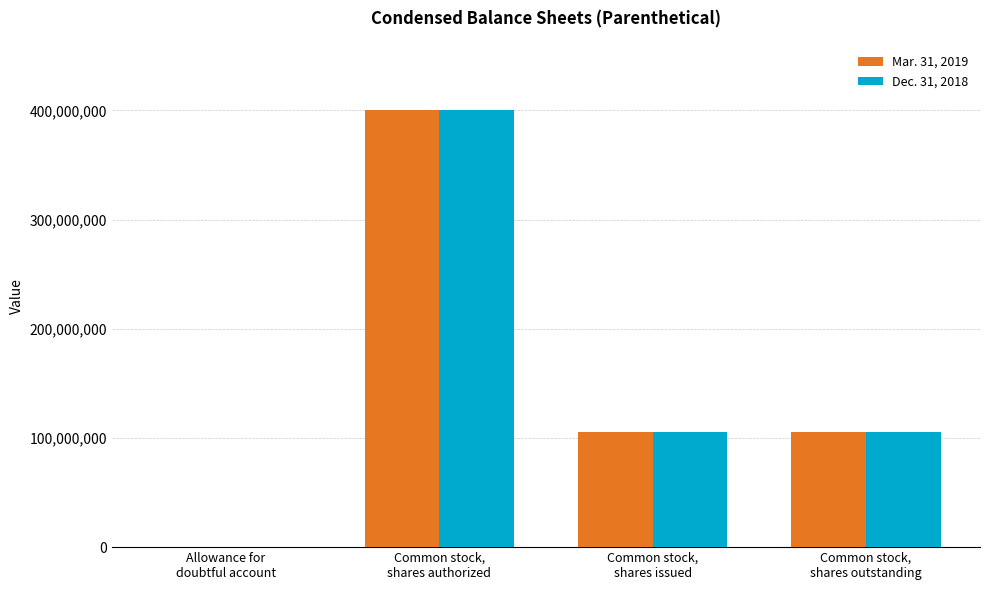

The Mar. 31, 2019 series shows 45538912 at Common stock,
shares issued. True or false?

False